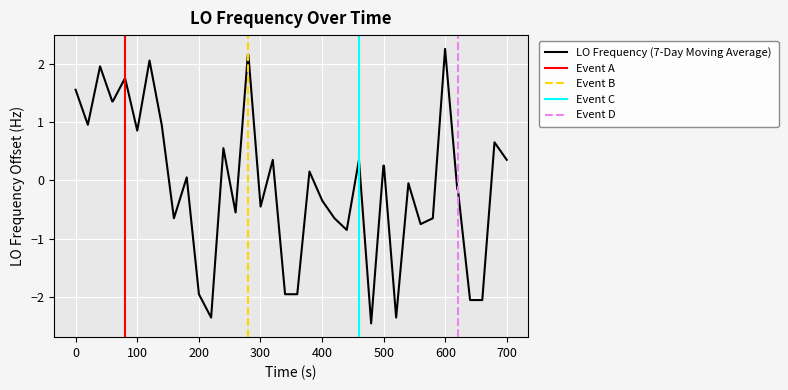

What is the difference between the maximum and second lowest values?

4.6